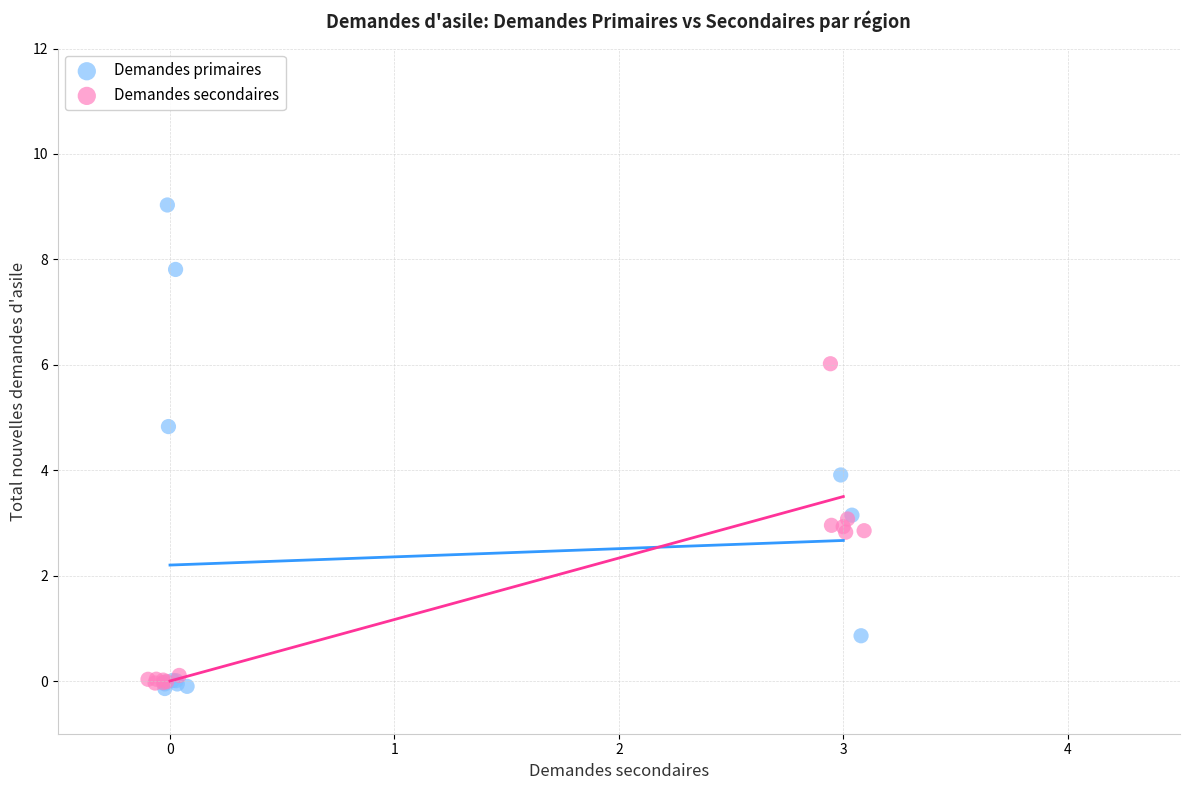

Which series has the largest Y range (max minus min)?

Demandes primaires